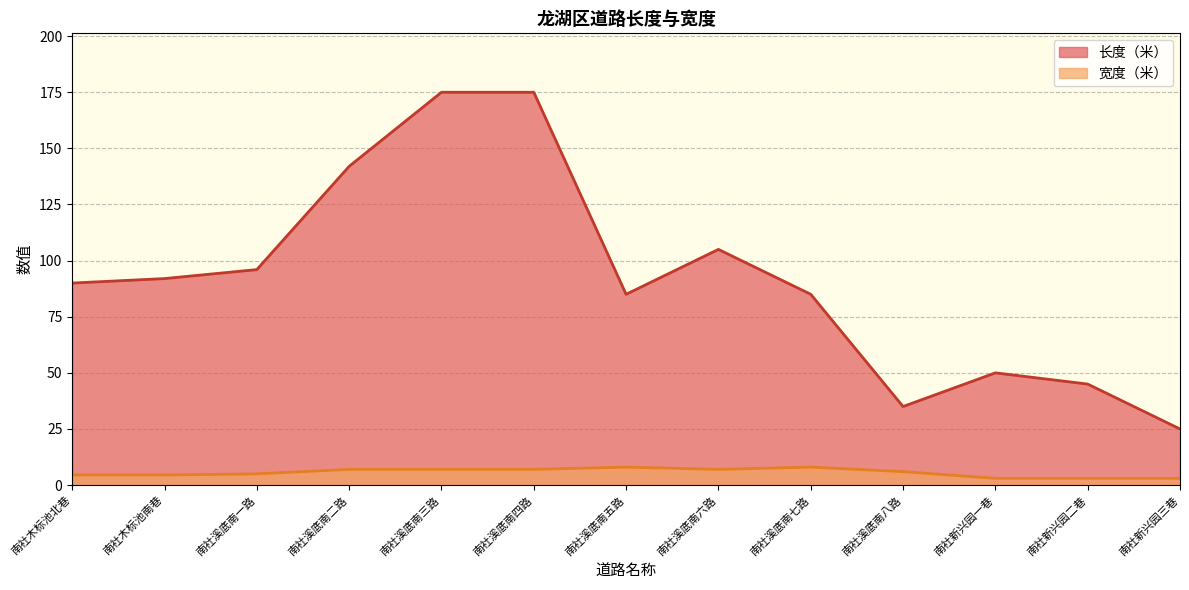

How many values in the 长度（米） series are below 90?

6